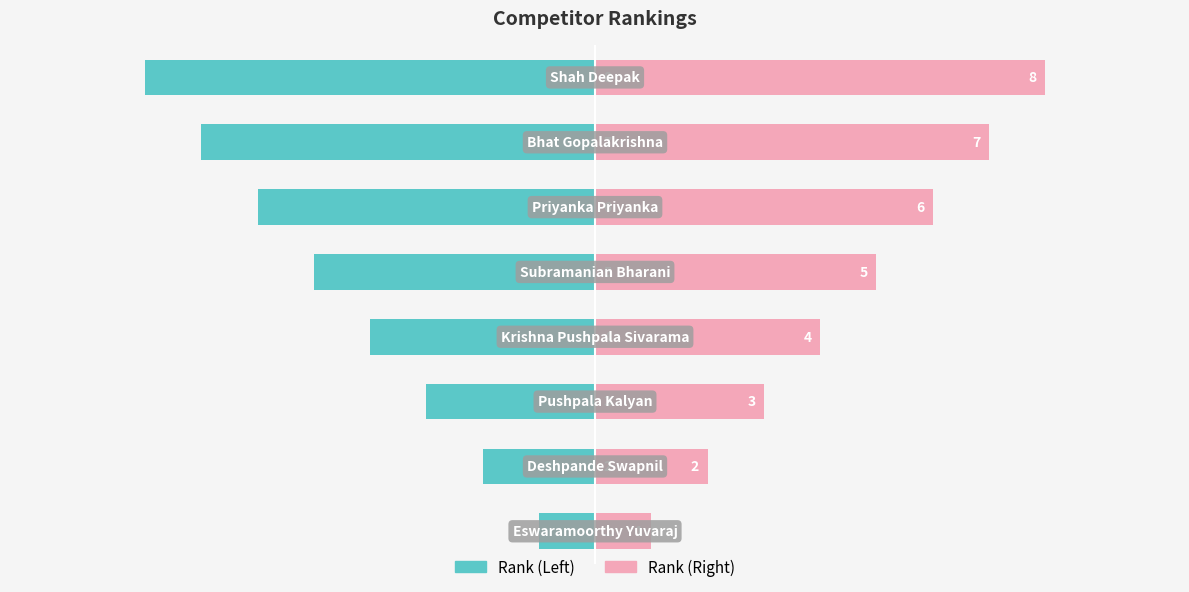

Is it true that Rank (Right) equals 7 at 3?

False